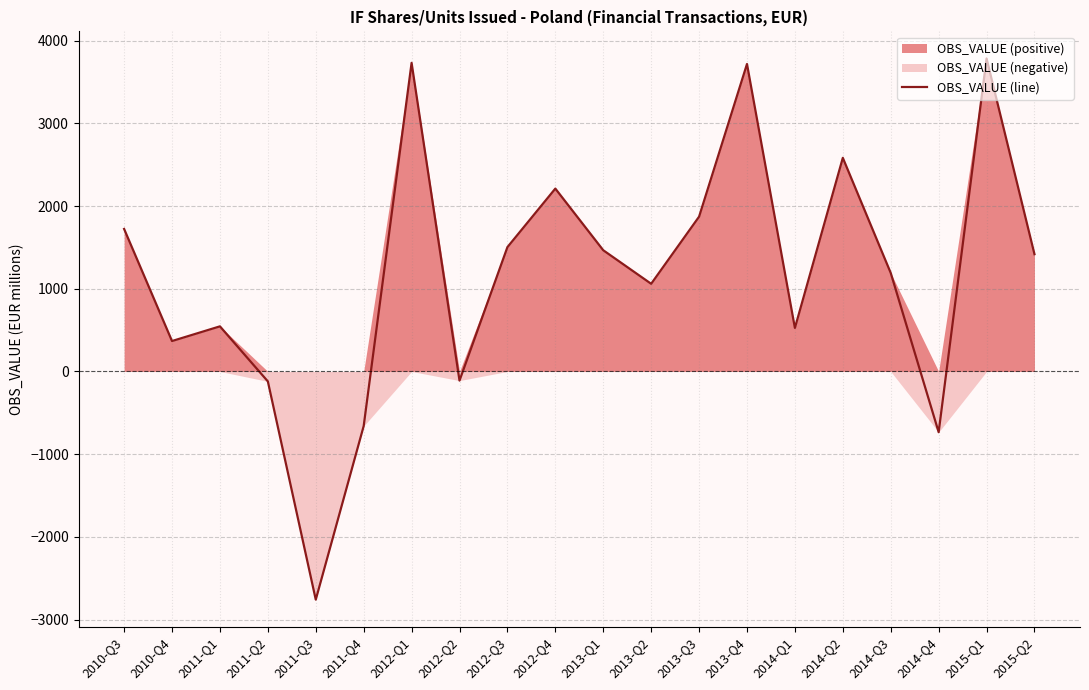

How many lines are shown in the chart?

1